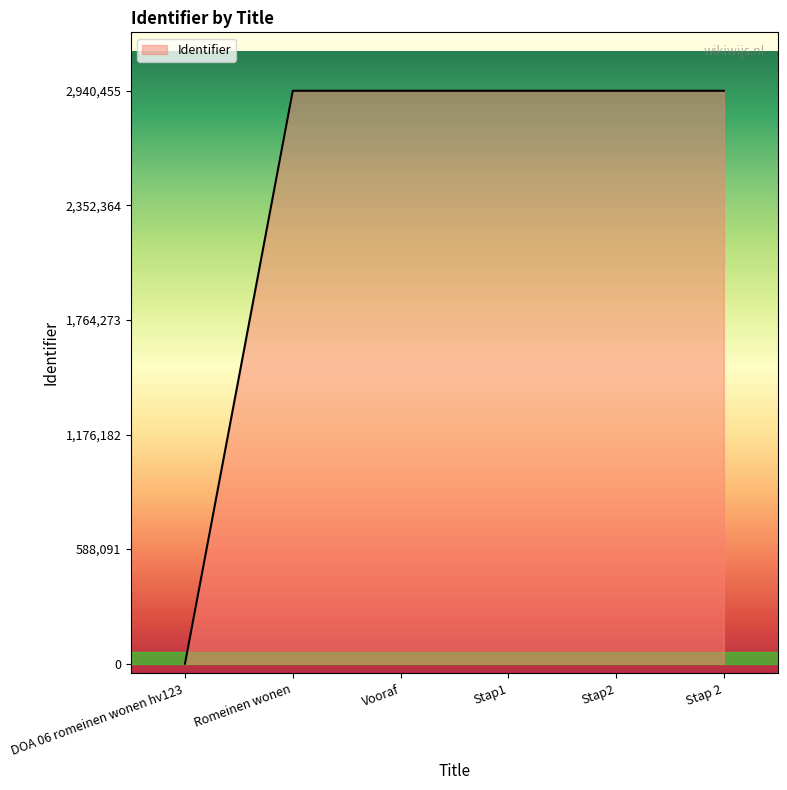

How many lines are shown in the chart?

1